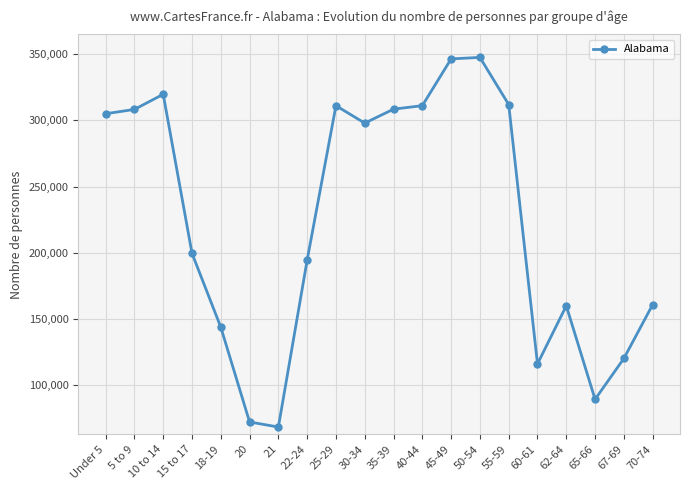

True or false: the data has more than 0 interior local peaks.

True